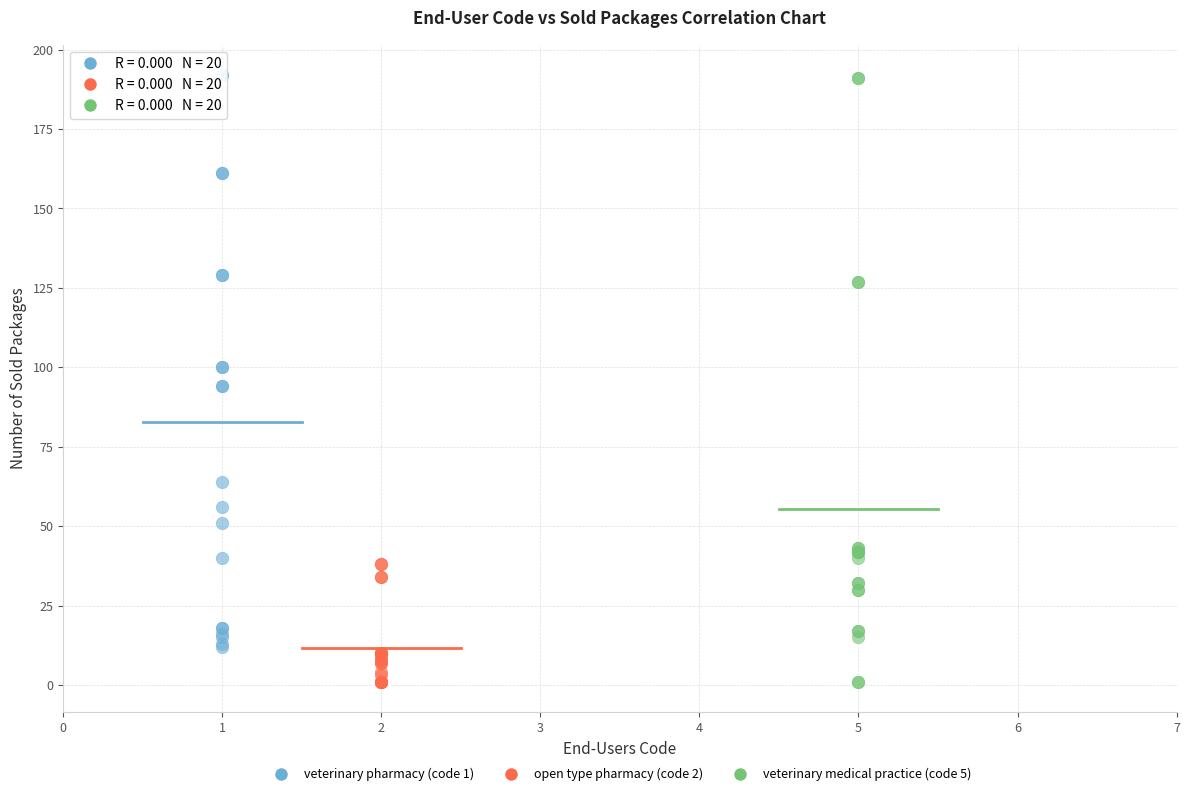

What are all the series names shown in the legend?

veterinary pharmacy (code 1), open type pharmacy (code 2), veterinary medical practice (code 5)